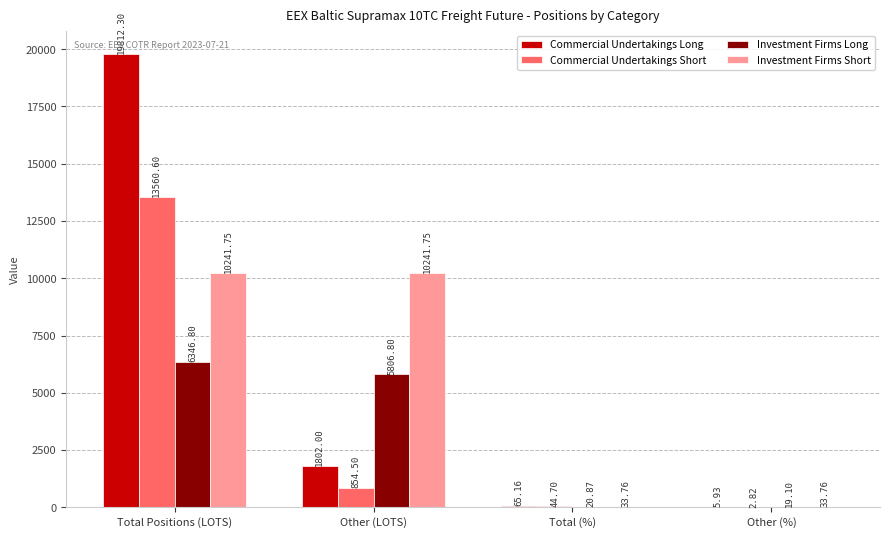

How many series are shown in this chart?

4